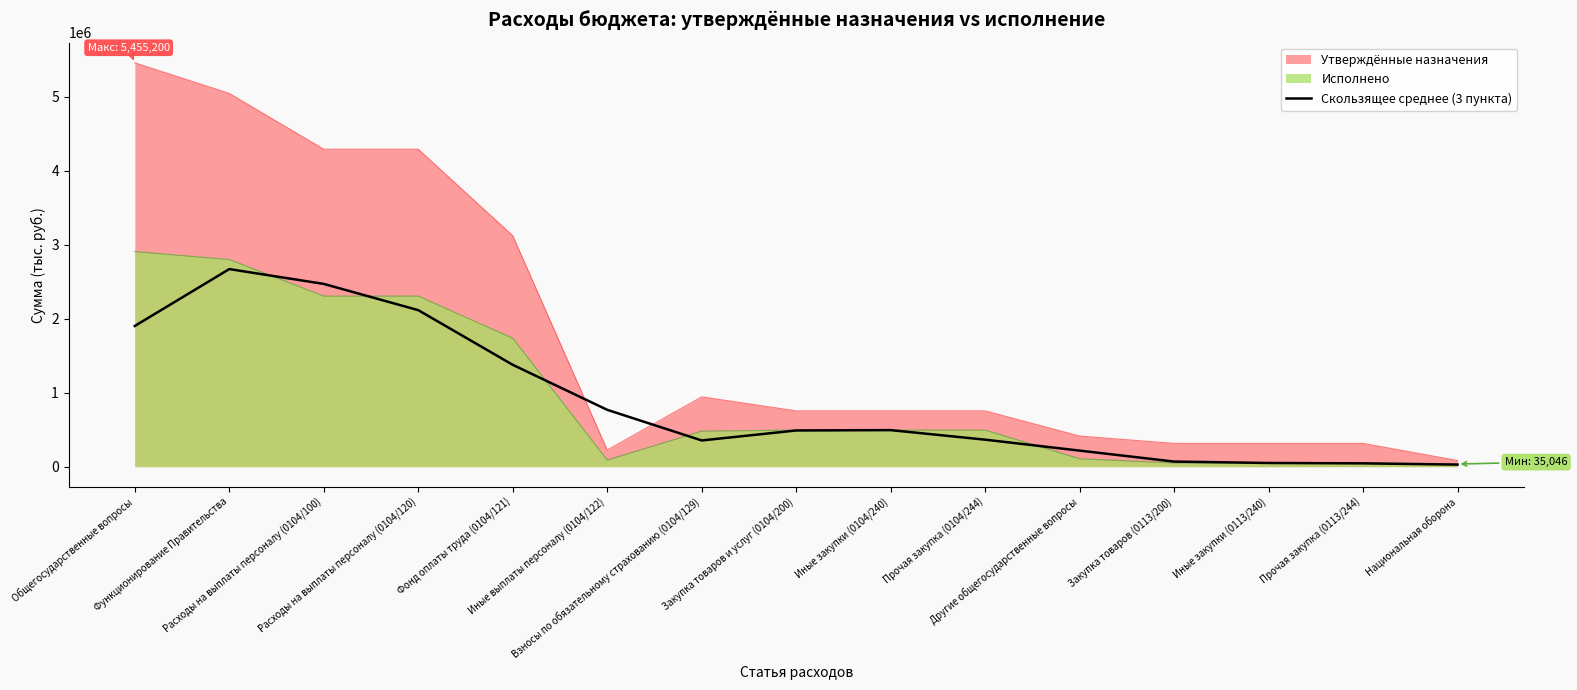

The chart shows a value of 50136.4 at Иные закупки (0113/240). True or false?

True